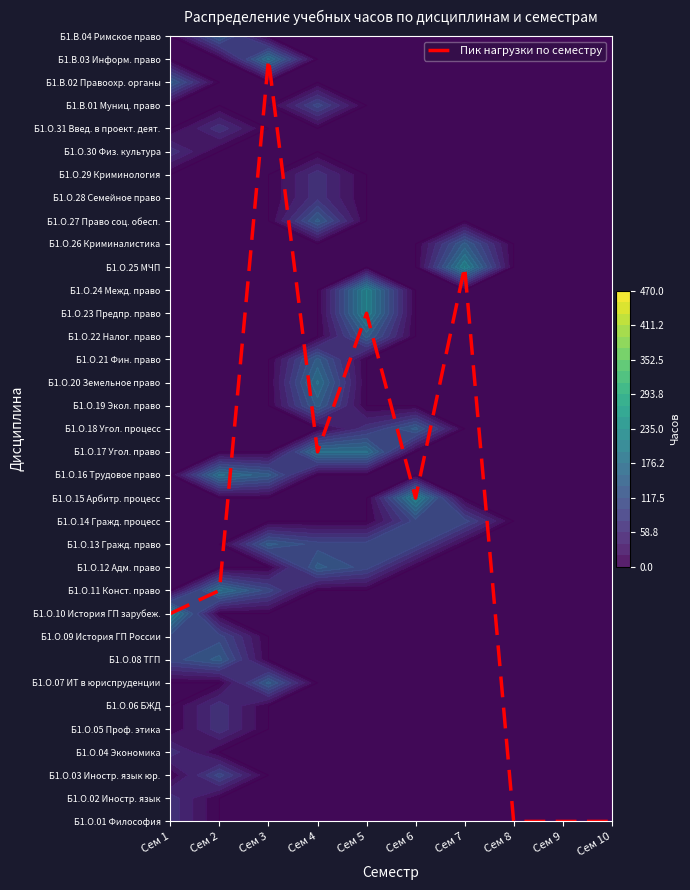

True or false: the data shows 25 at Сем 4.

False